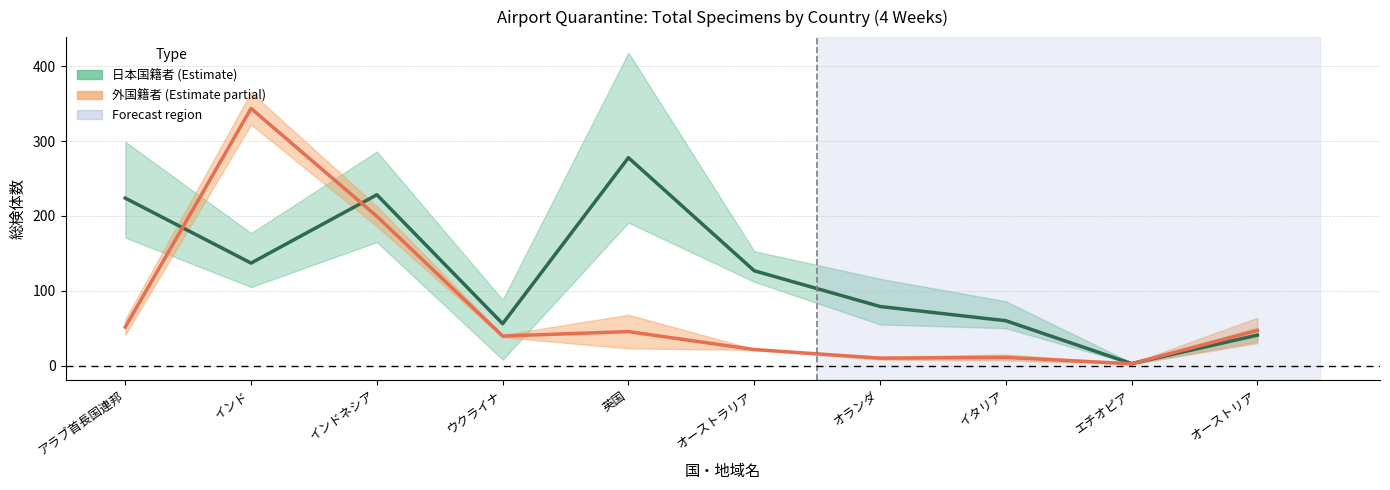

How many distinct data groups are displayed?

2